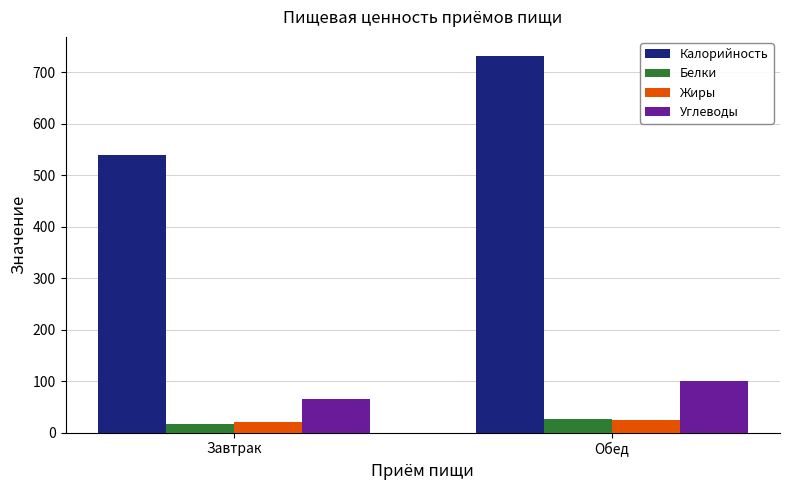

What is the sum of the Углеводы values at Завтрак and Обед?

166.0